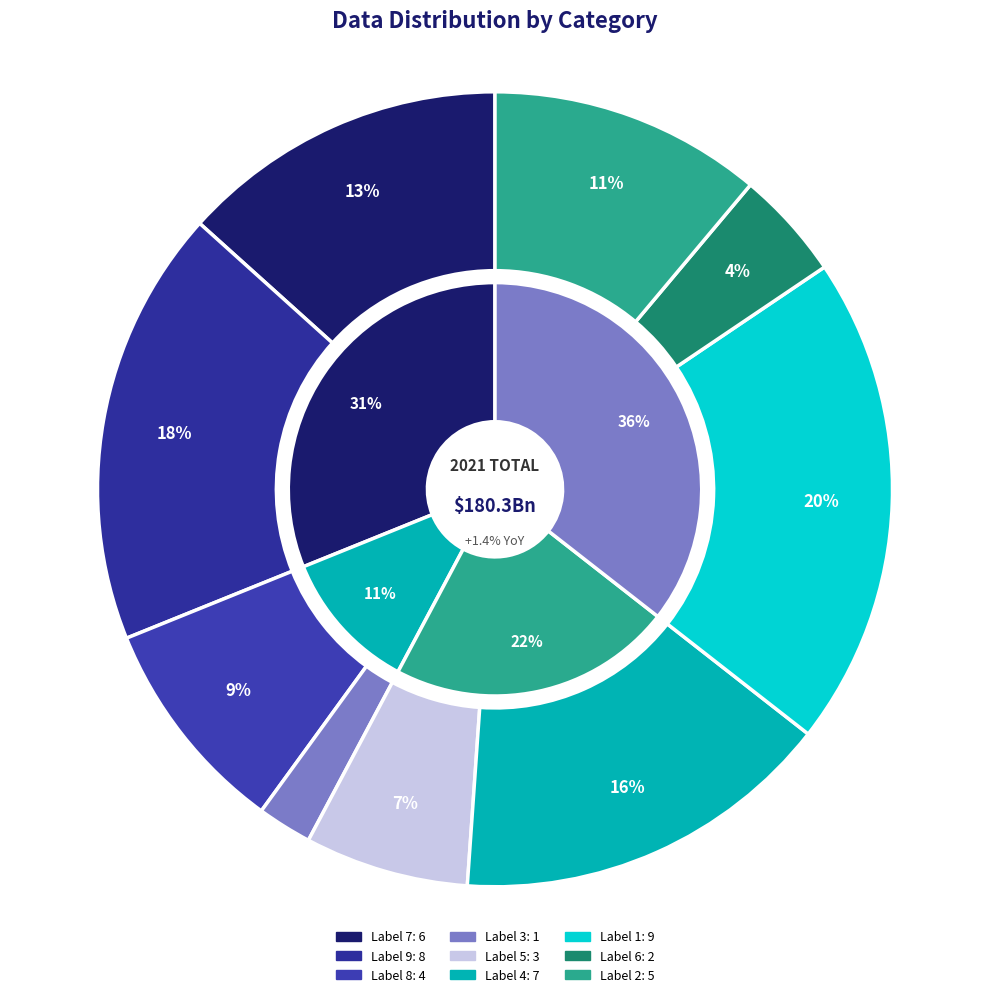

Does 7 represent more than half of the total?

No